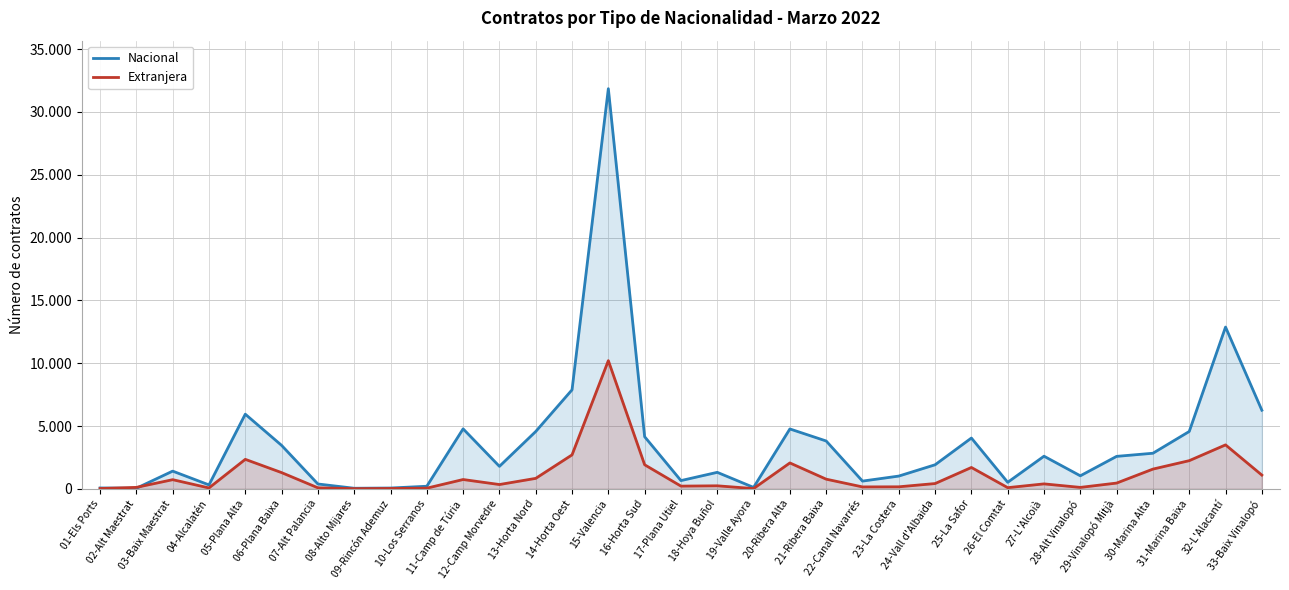

At which label does Extranjera reach its minimum?

08-Alto Mijares